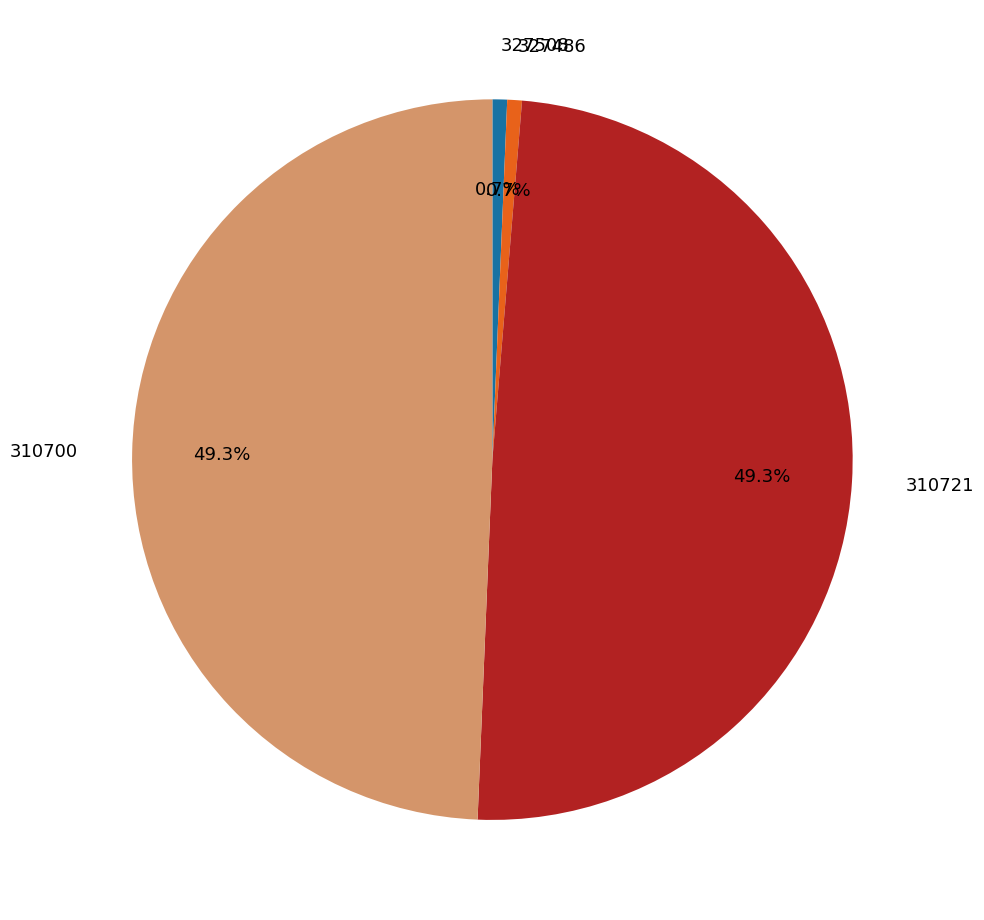

Combined, what portion of the pie is 327508 and 310700?

50.0%